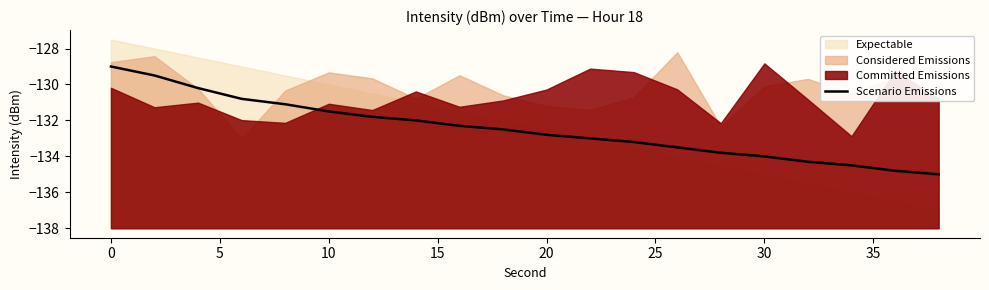

What is the maximum value for Scenario Emissions?

-129.0